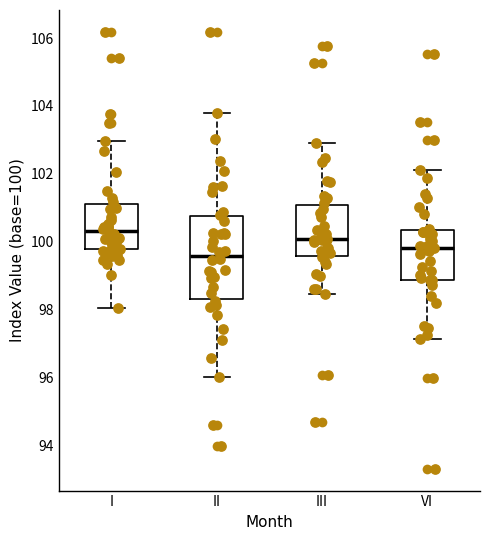

Reading left to right, read every box against the y-axis: the position of its median line, the range the box covers, and the ends of its whiskers. The values are not printed on the chart, so give them approximately, as read against the axis.

I: median 100.4, box 99.8 to 101.2, whiskers 98.0 to 103.0
II: median 99.6, box 98.4 to 100.8, whiskers 96.0 to 103.8
III: median 100.0, box 99.6 to 101.0, whiskers 98.4 to 102.8
VI: median 99.8, box 98.8 to 100.4, whiskers 97.2 to 102.0